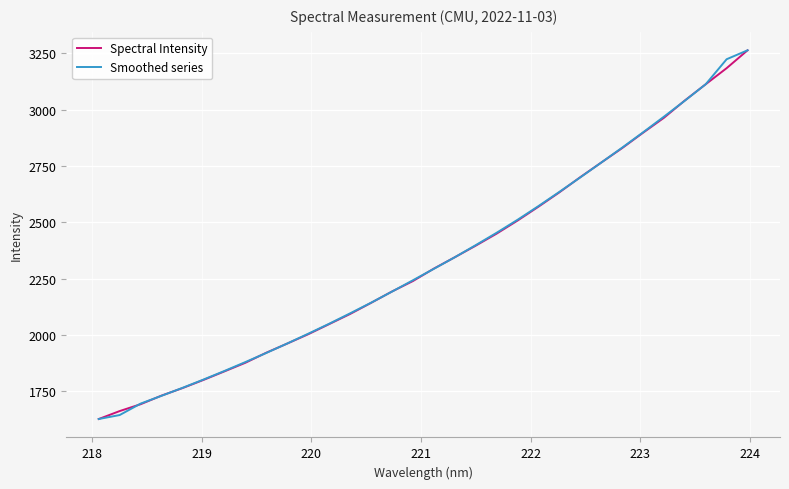

What is the maximum value for Spectral Intensity?

3263.6